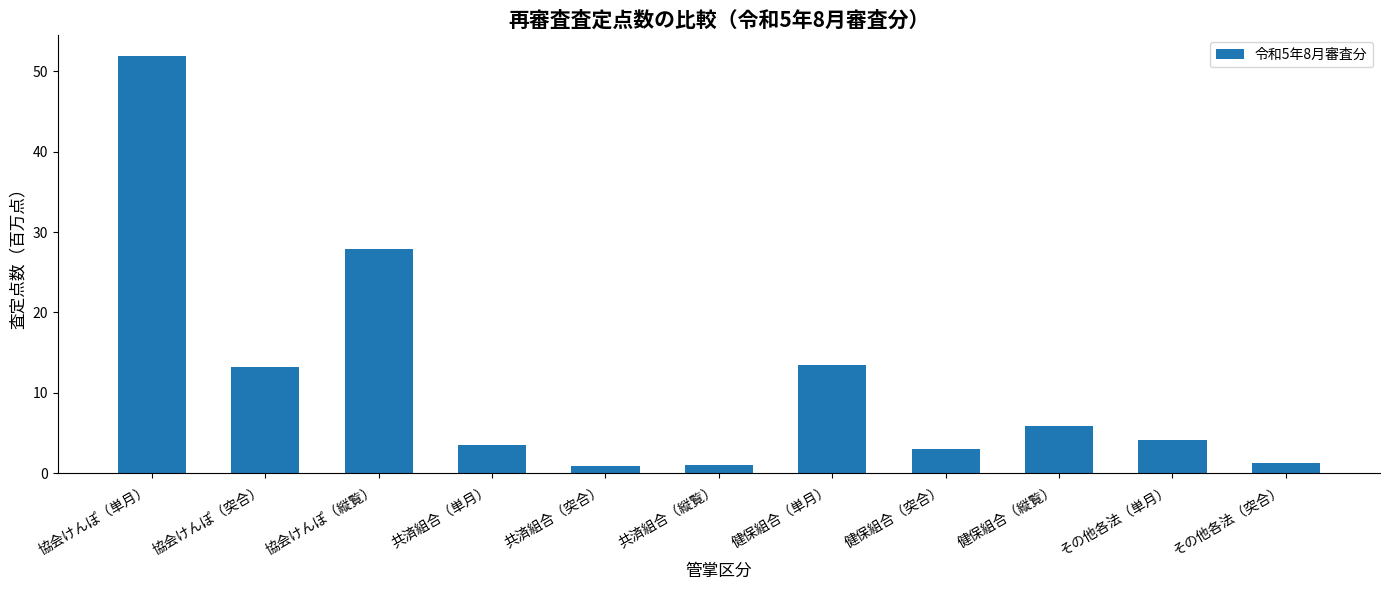

What is the sum of the values at 健保組合（縦覧） and その他各法（突合）?

7.1